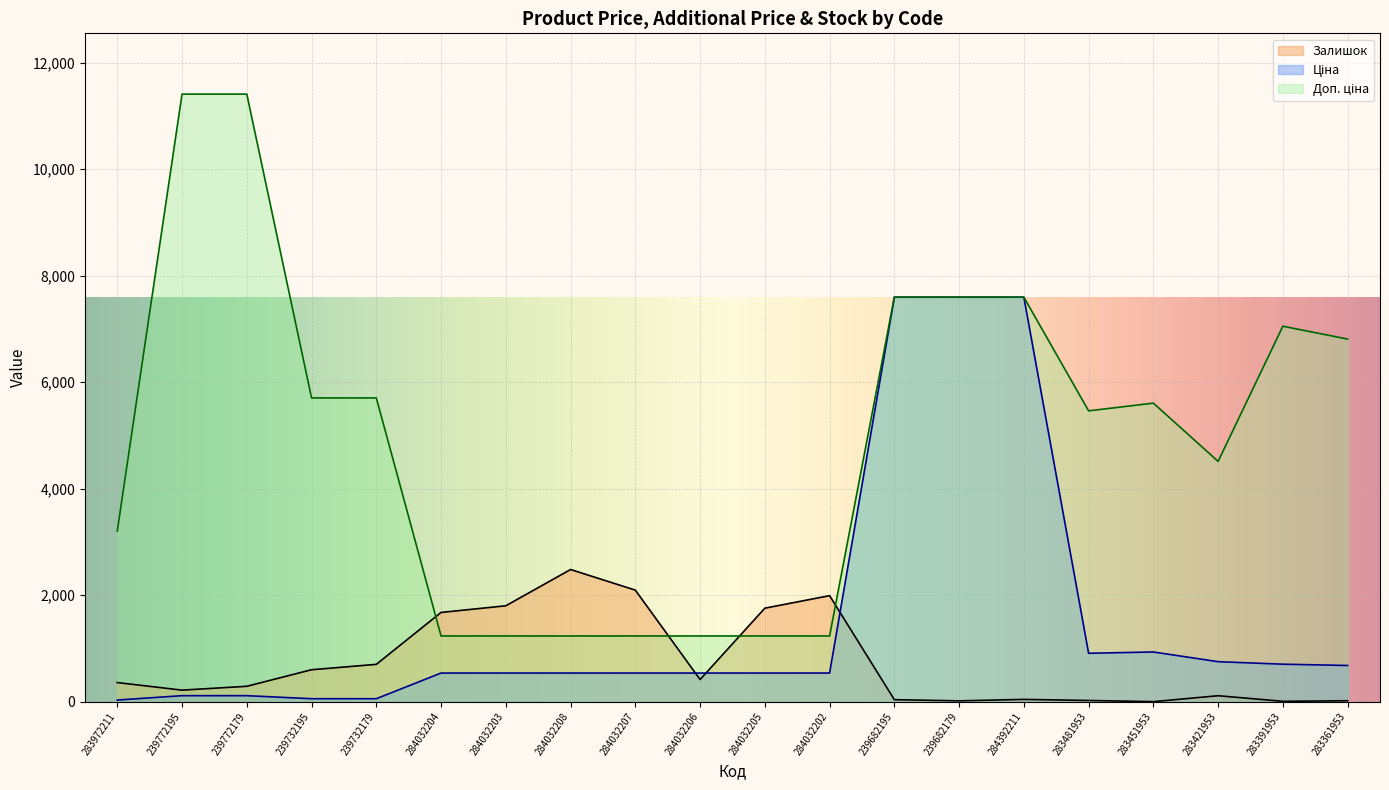

Count the number of categories in the chart.

20